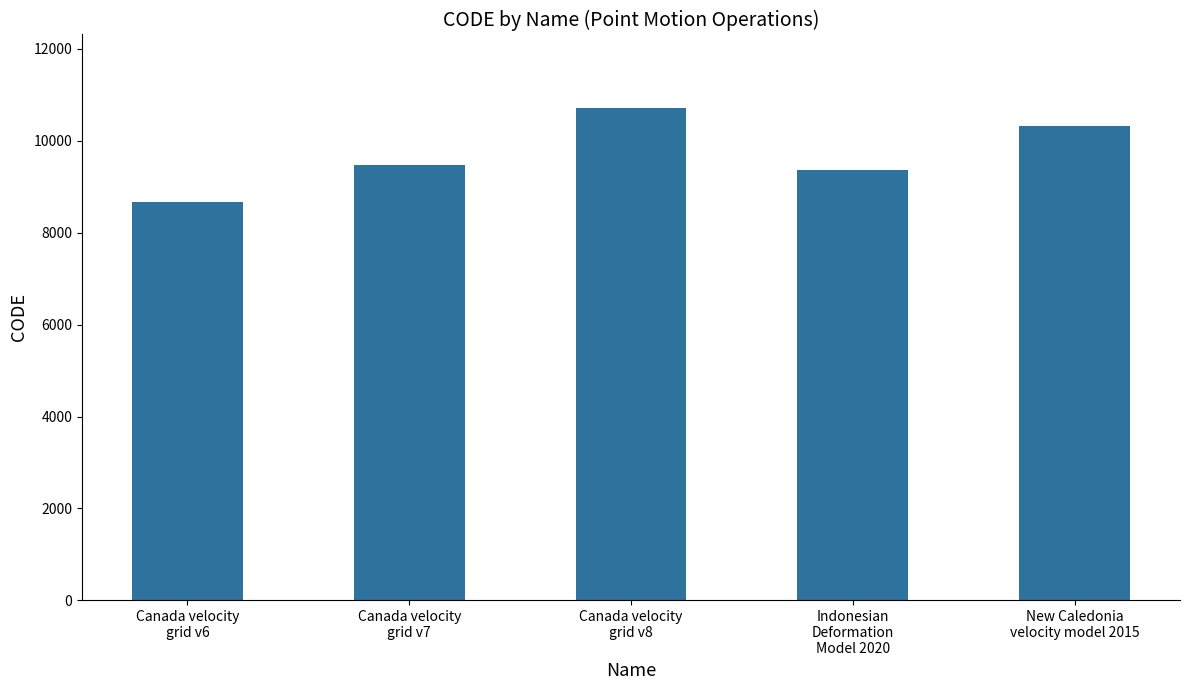

Which category has the highest value across all series?

Canada velocity
grid v8